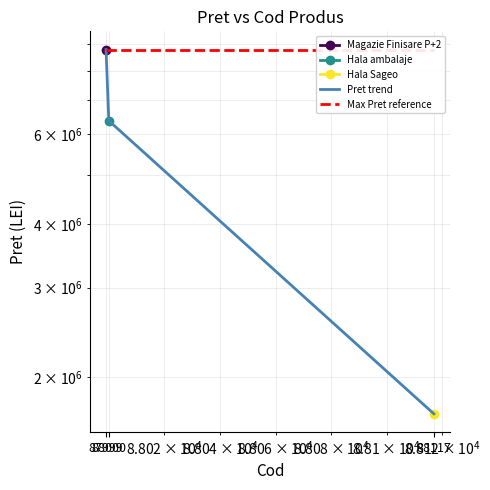

Is the value of Max Pret reference at 87999 greater than the value of Pret trend at 87999?

No